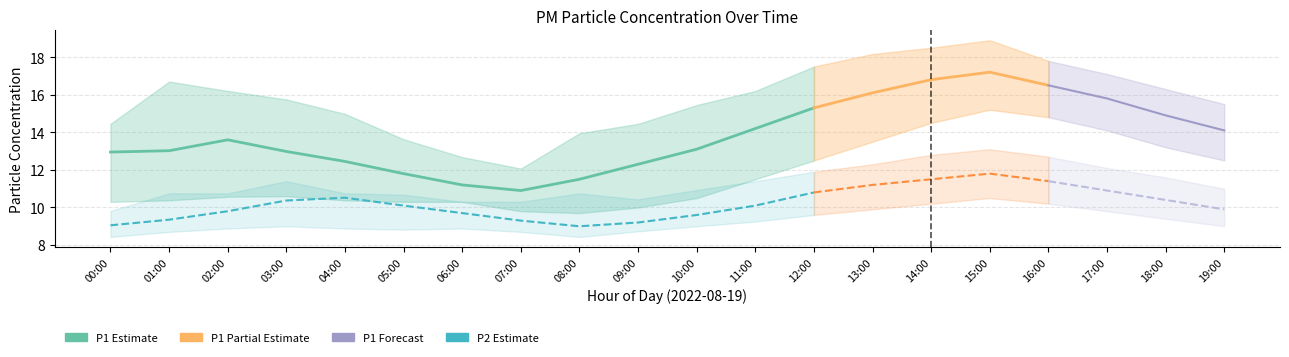

How many data points in P2 are less than 10?

9